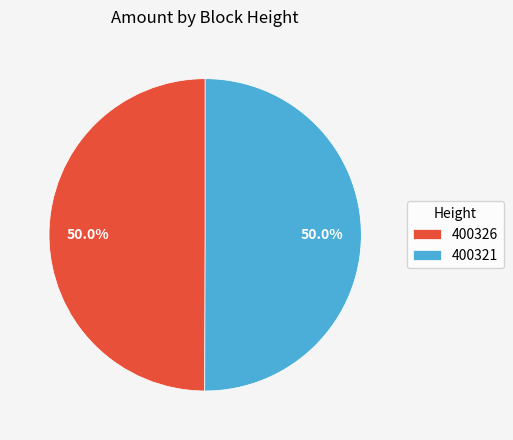

What is the ratio of the value at 400326 to the value at 400321?

1.0